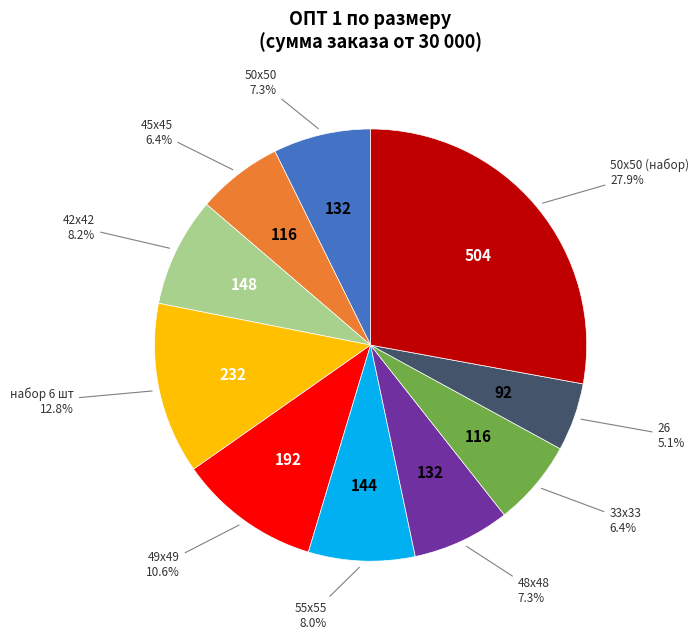

Count the number of slices in the pie.

10